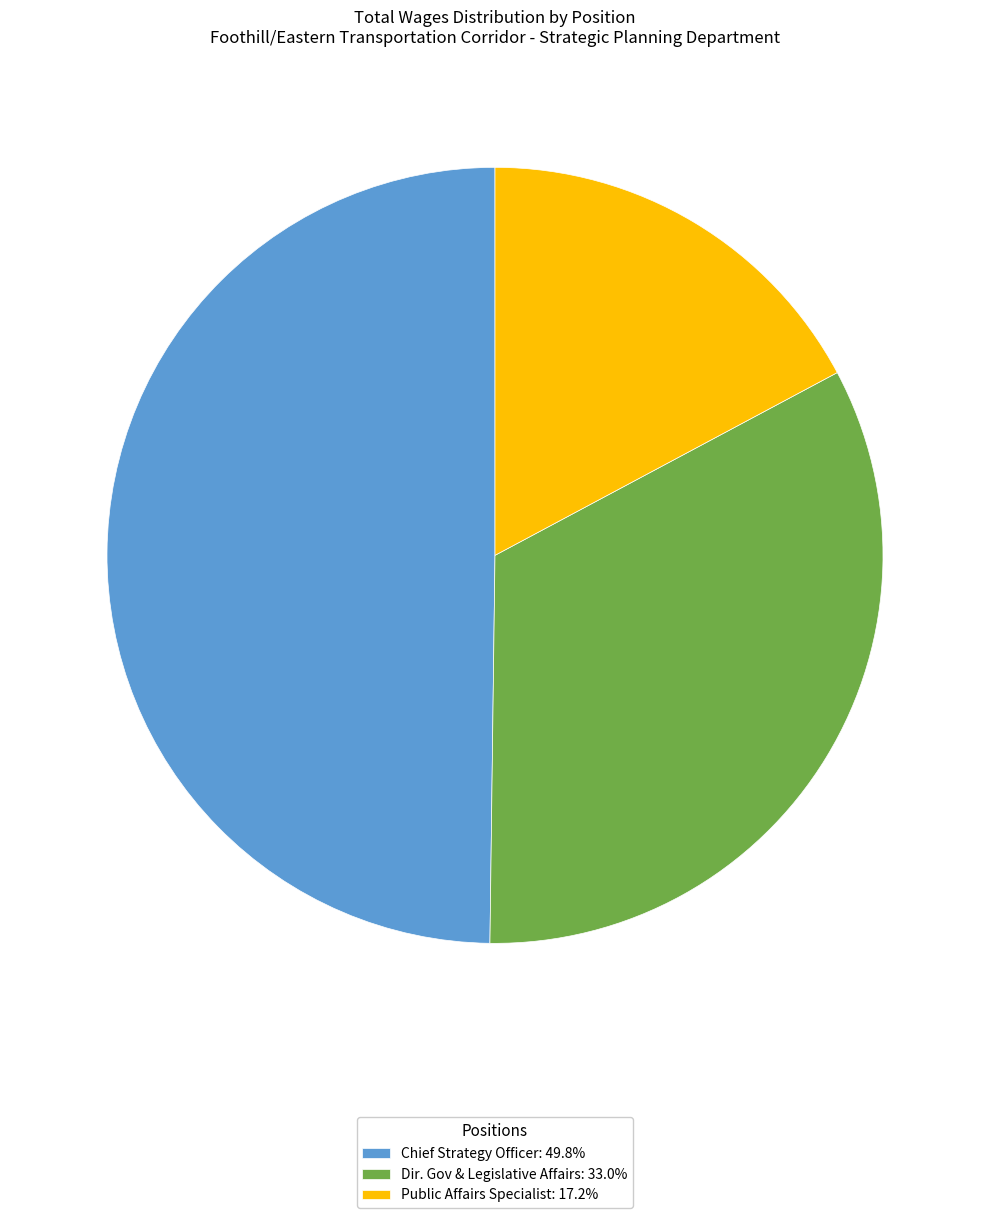

Is there a majority slice in this chart?

No